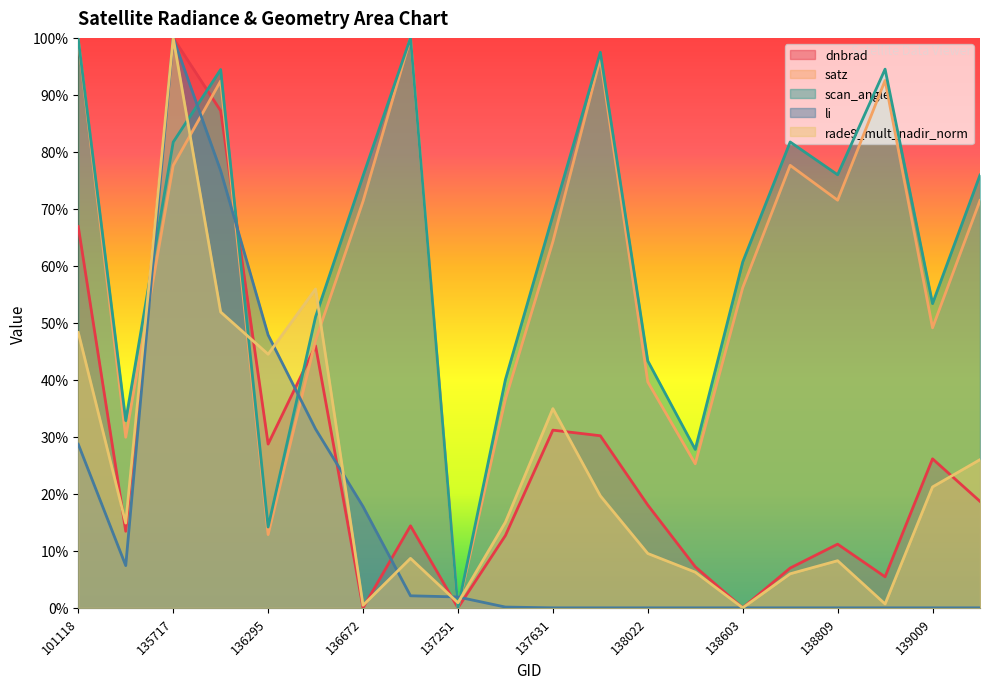

At which category is the sum across all series the highest?

135717